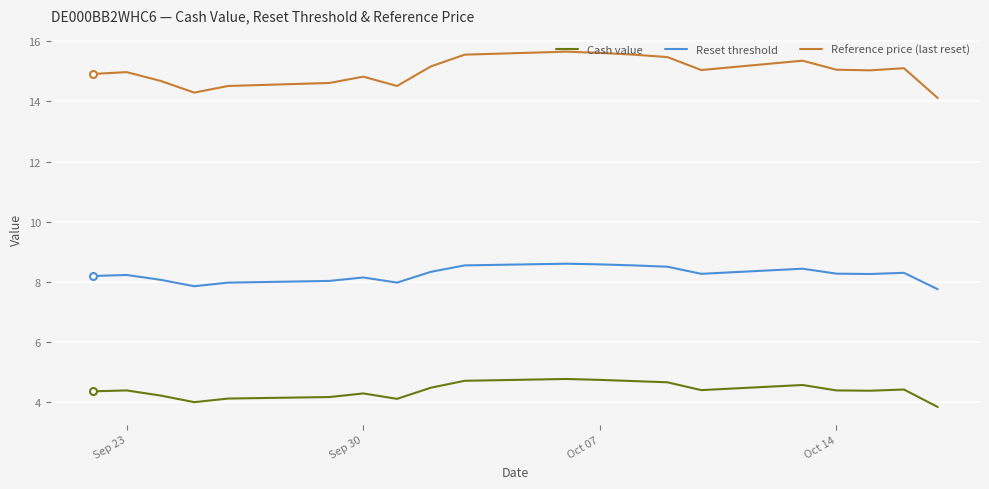

How many distinct data groups are displayed?

3